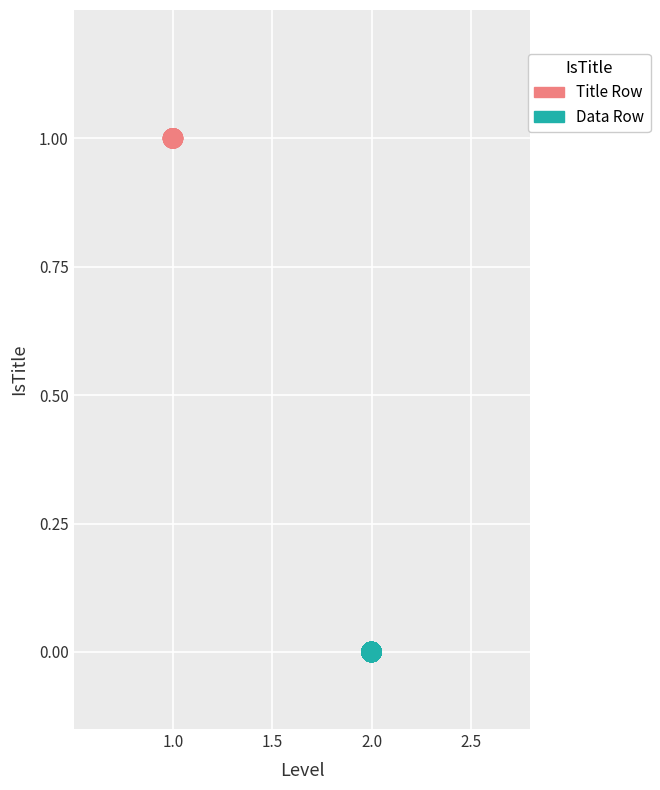

Which series contains the highest Y value?

Title Row